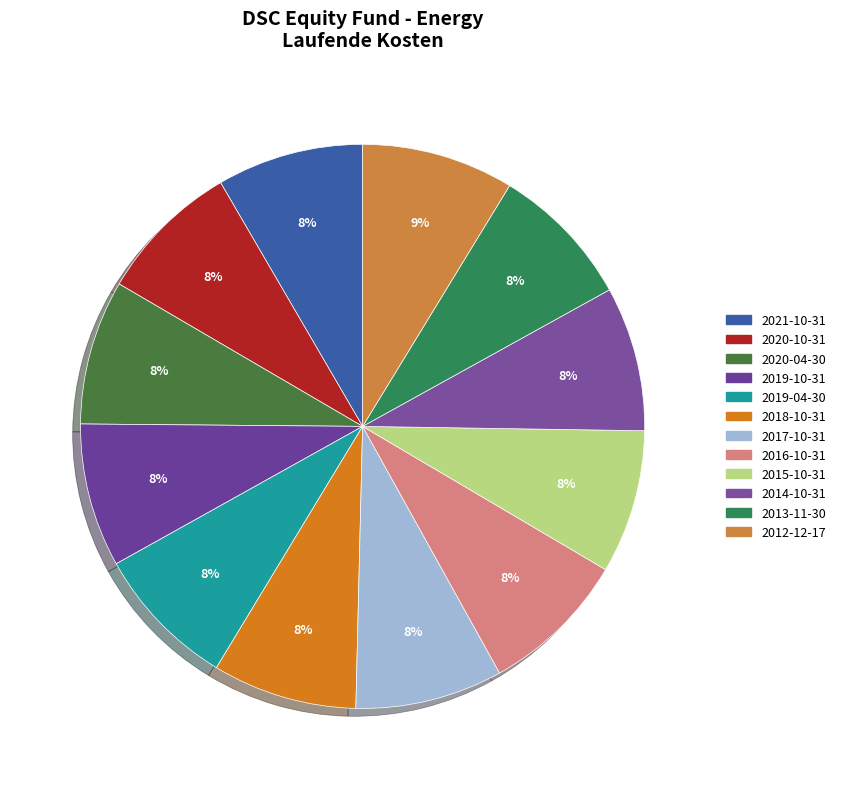

How many segments does this pie chart have?

12